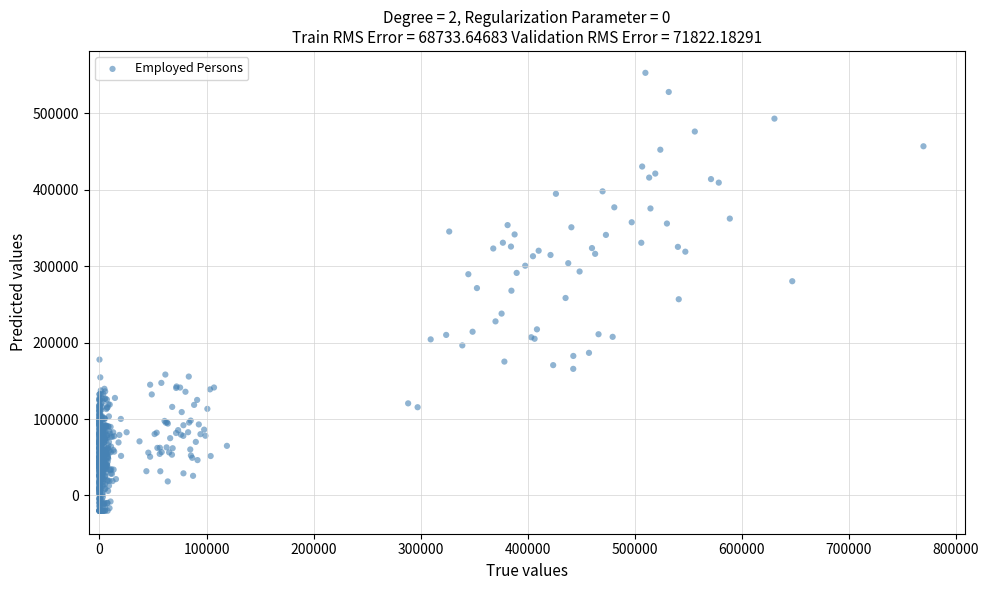

What is the range of Y values (max minus min)?

572741.1